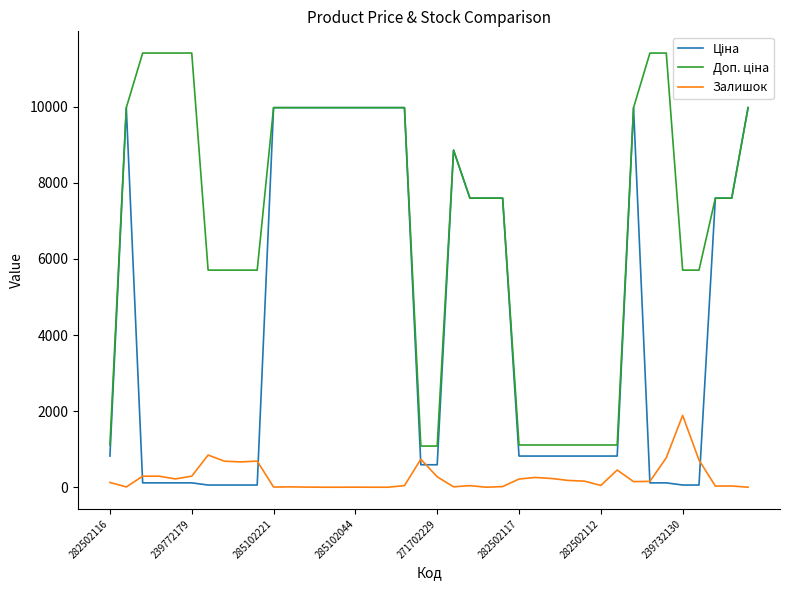

Does the chart have visible grid lines?

No